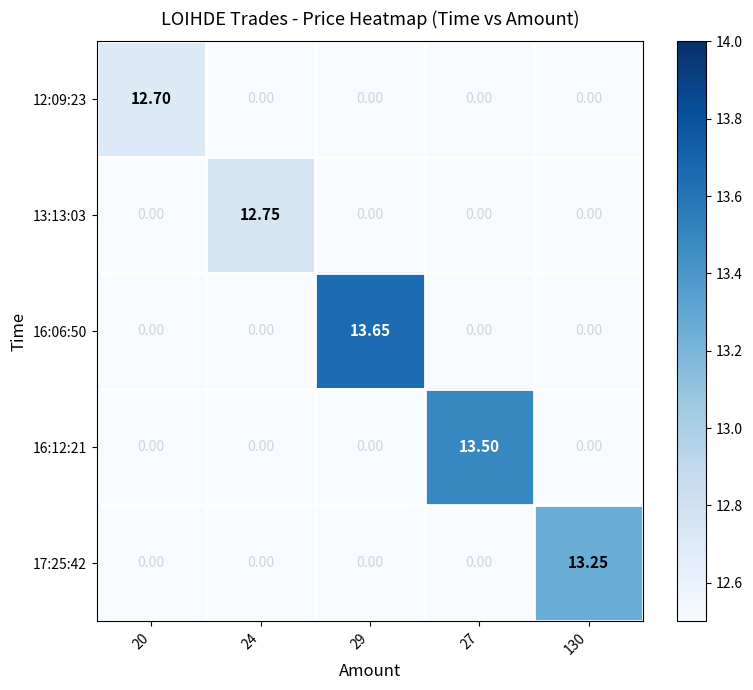

Is the value of 17:25:42 at 130 greater than the value of 13:13:03 at 130?

Yes